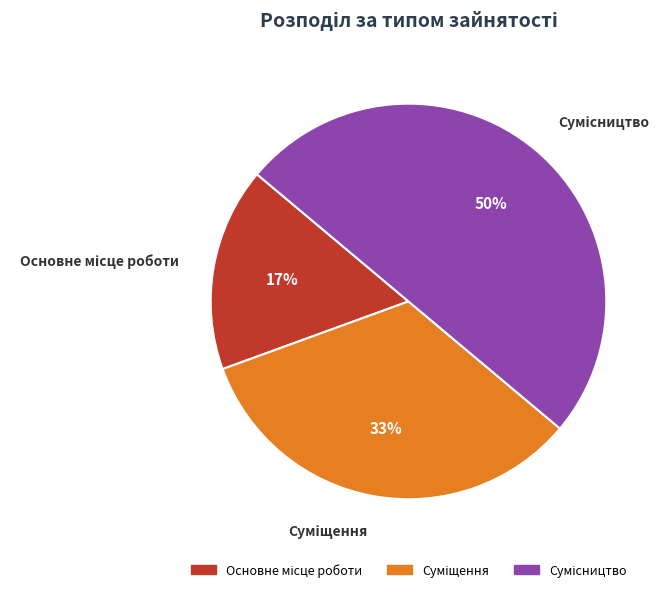

To the nearest percent, what is the difference between the largest and smallest slice percentages?

33%